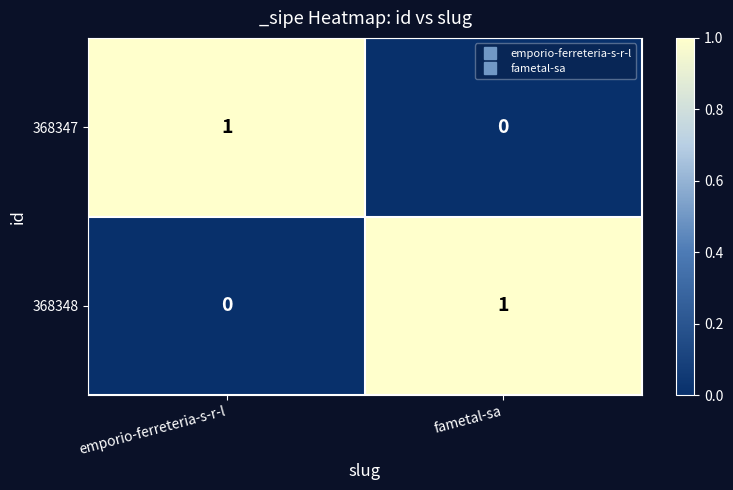

Is it true that 368347 equals 0 at fametal-sa?

True